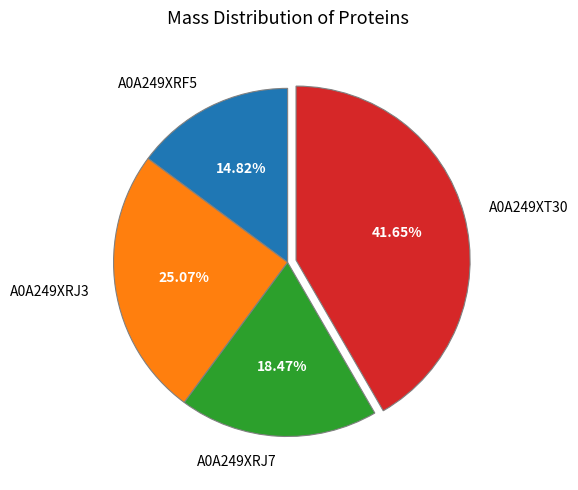

What percentage is the A0A249XT30 slice, to the nearest percent?

42%